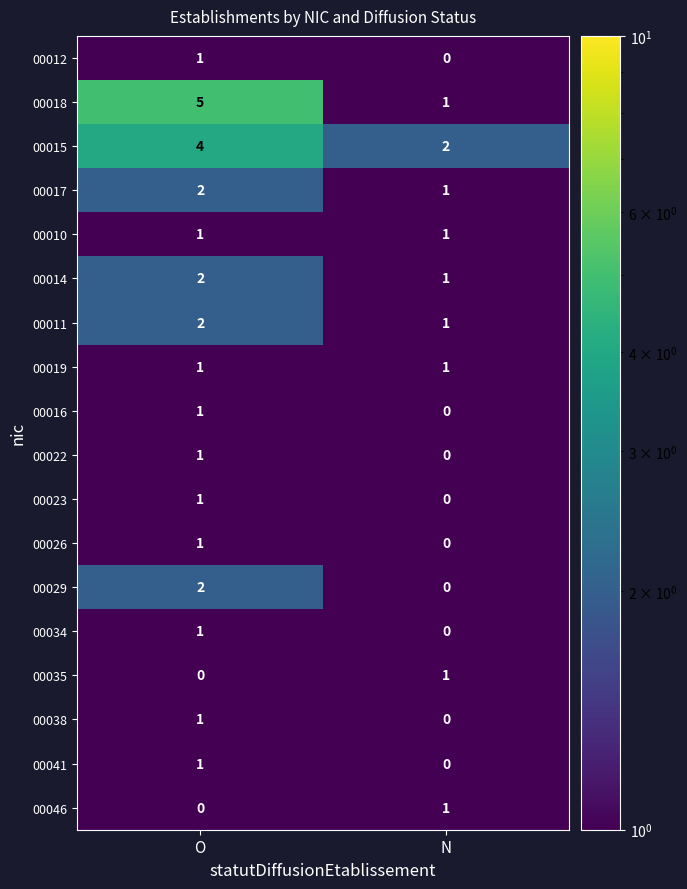

Where is 00012 nearest to the value 0?

N